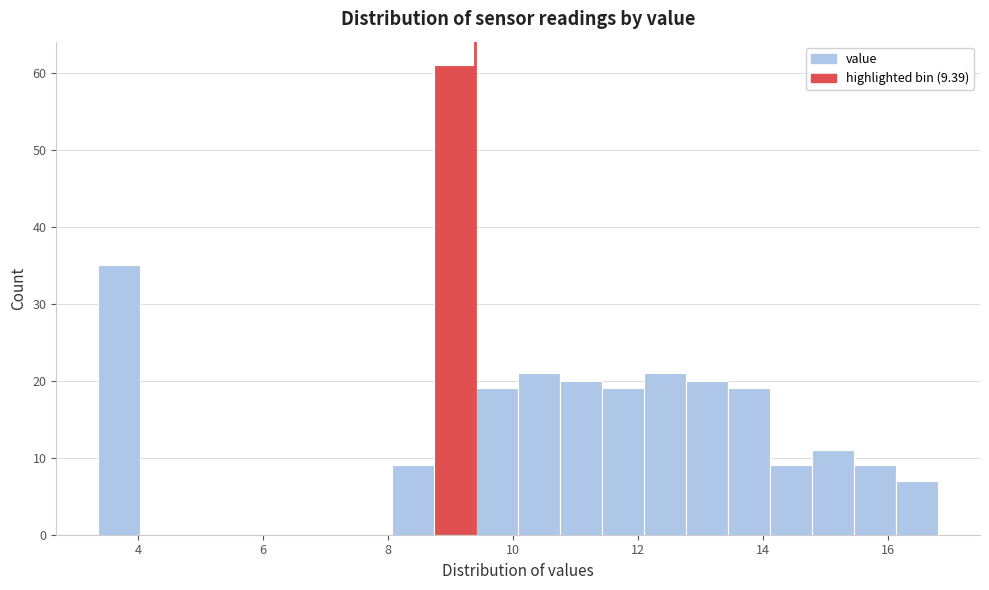

Read against the x-axis, roughly where is the centre of the tallest bar?

9.0